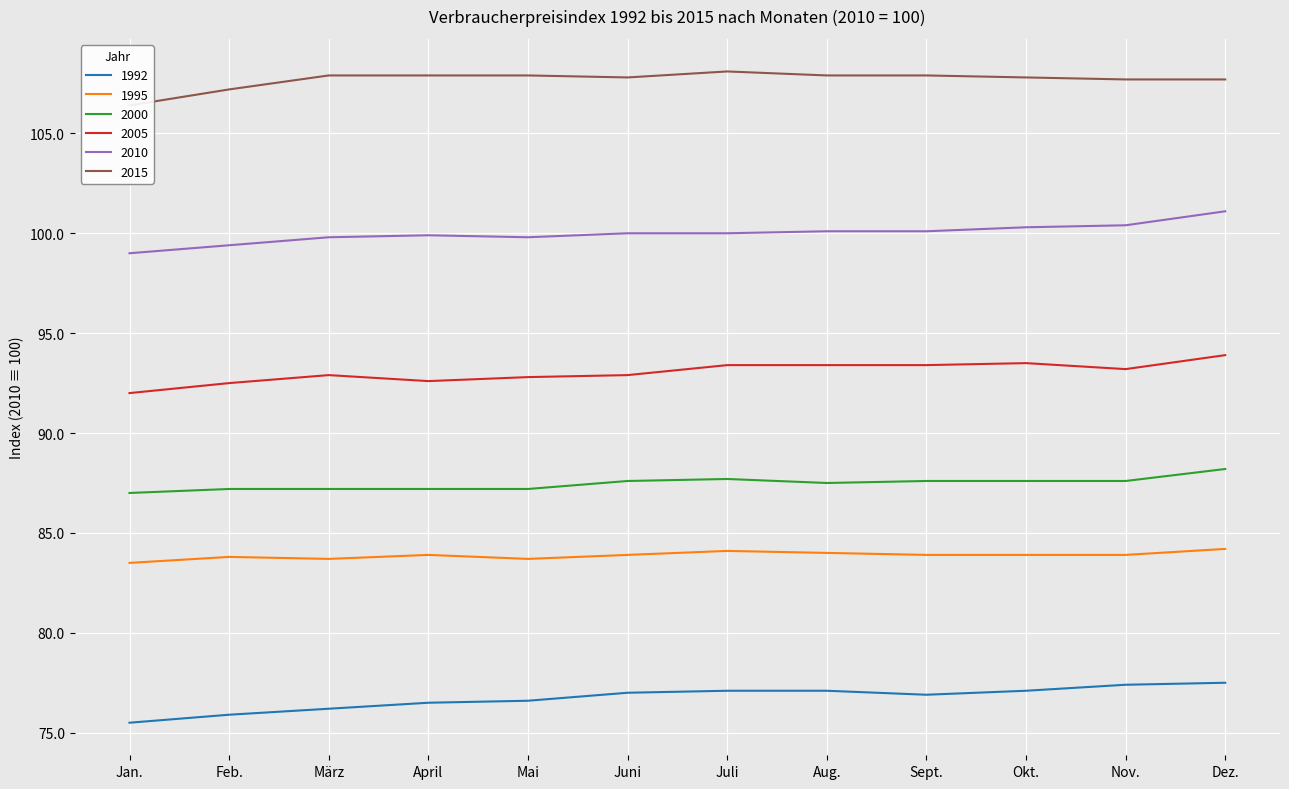

In 2010, how many points are higher than both neighbors (excluding endpoints)?

1